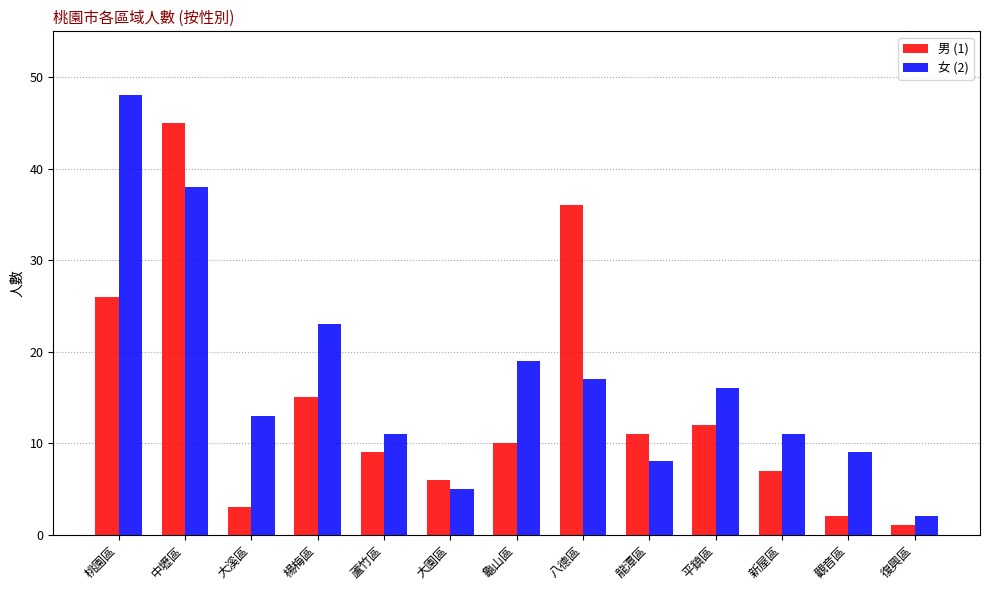

The 男 (1) series shows 35 at 桃園區. True or false?

False